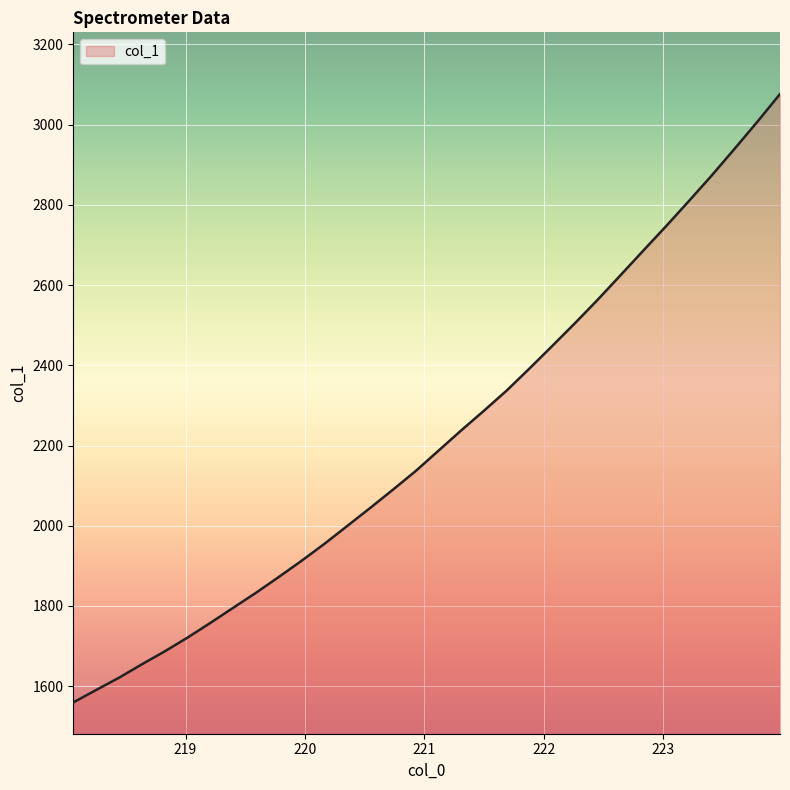

What is the smallest value displayed?

1559.5